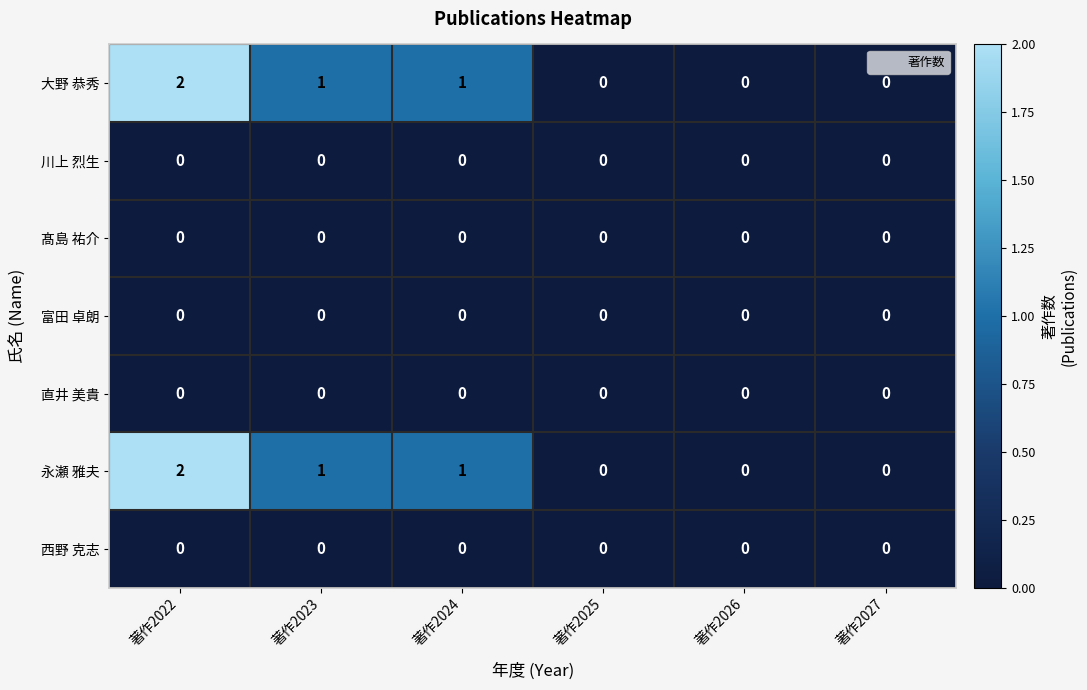

At which category is the sum across all series the highest?

著作2022